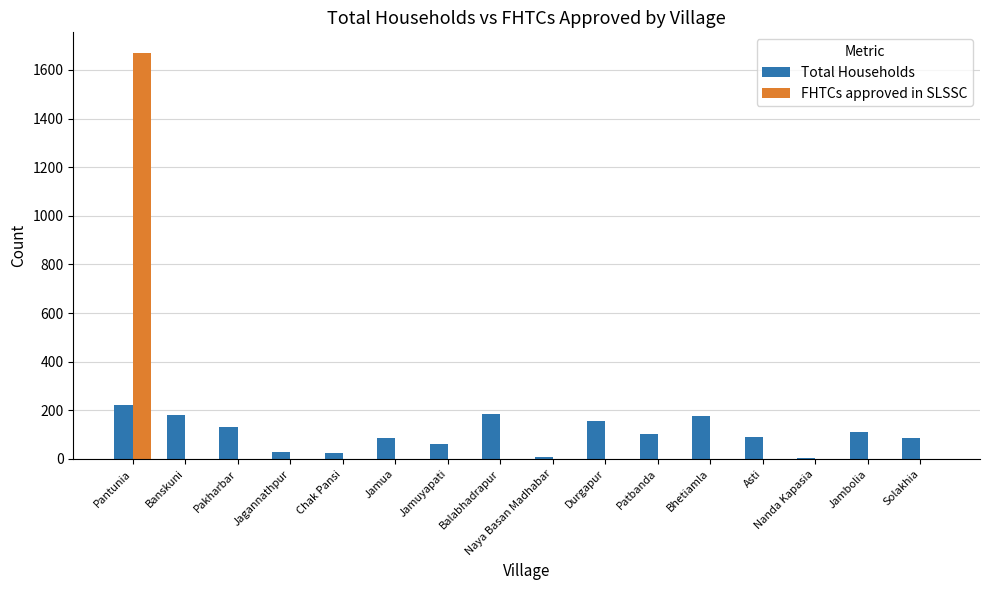

Which category has the highest value in the FHTCs approved in SLSSC series?

Pantunia